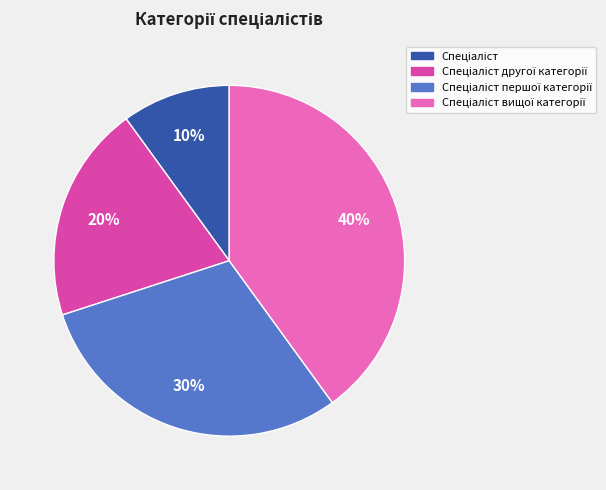

Does any single category account for the majority?

No